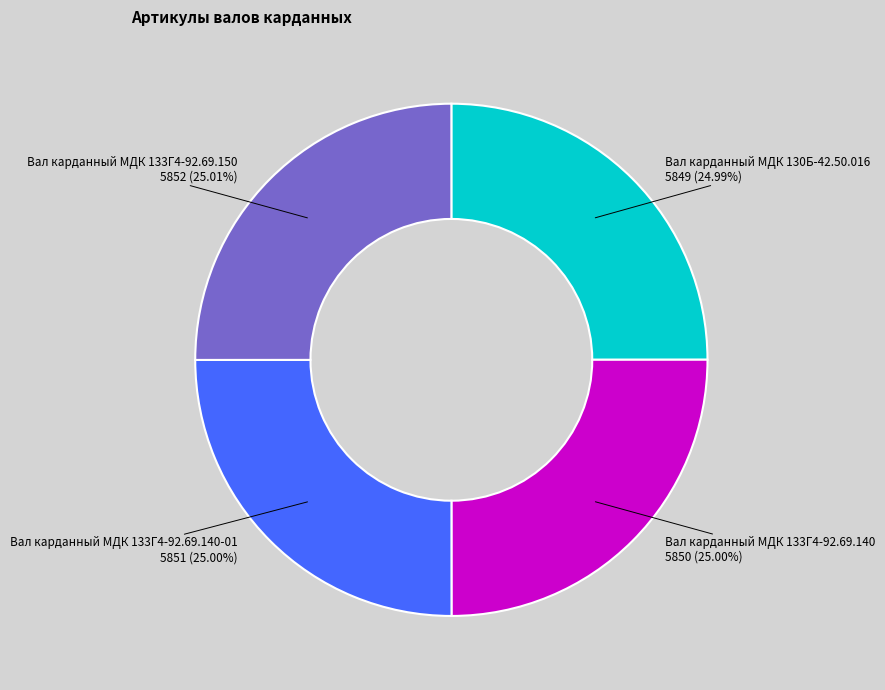

Approximately how many times larger is the value at Вал карданный МДК 130Б-42.50.016 compared to Вал карданный МДК 133Г4-92.69.140-01?

1.0